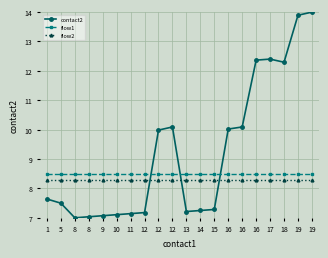

What is the value of the flow2 point at the 6th from the left?

8.3